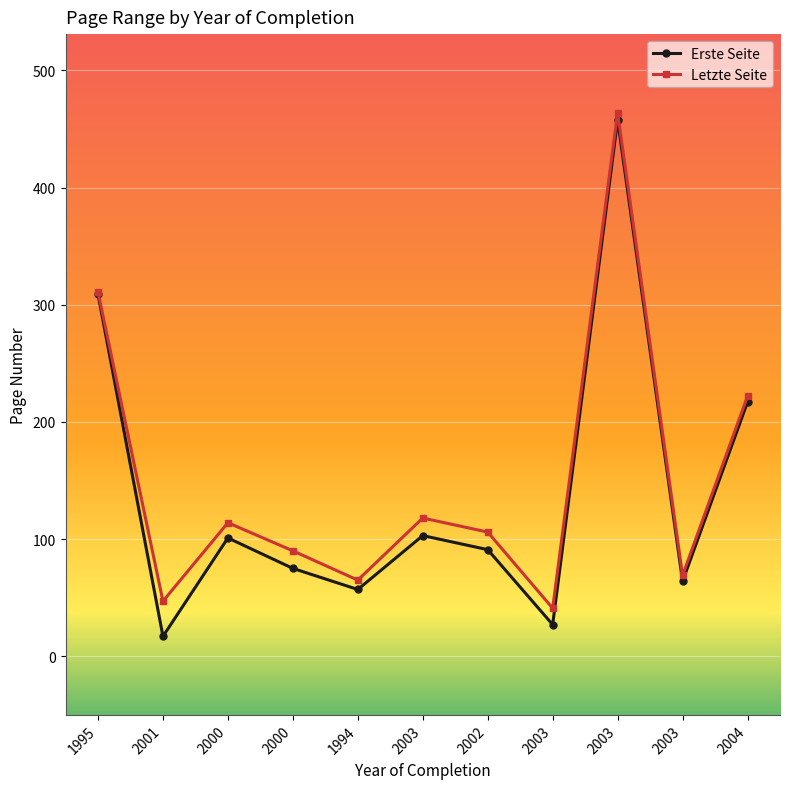

At which label is Erste Seite closest to 237?

2004